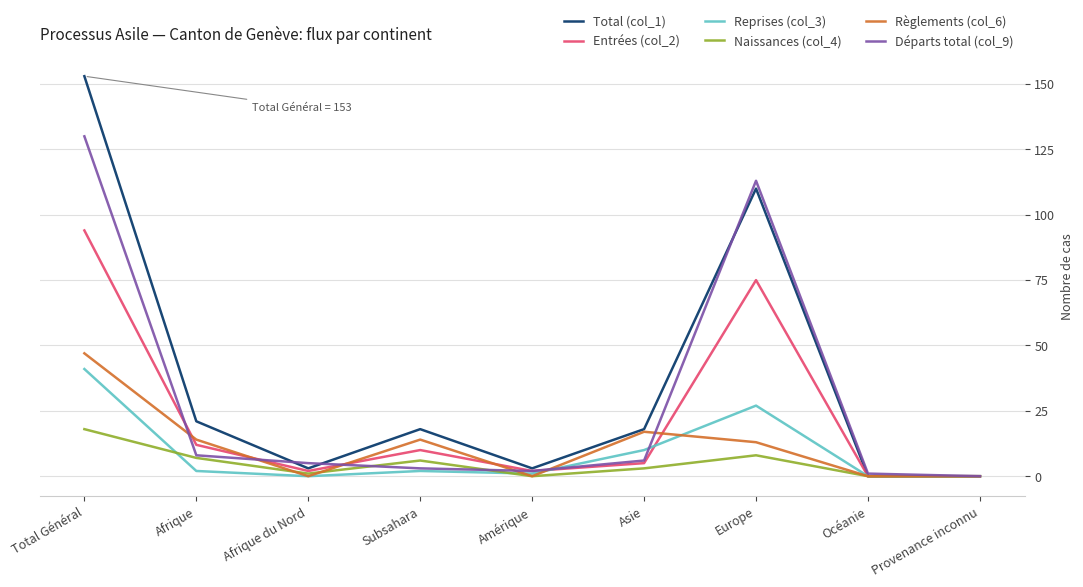

What is the maximum value for Reprises (col_3)?

41